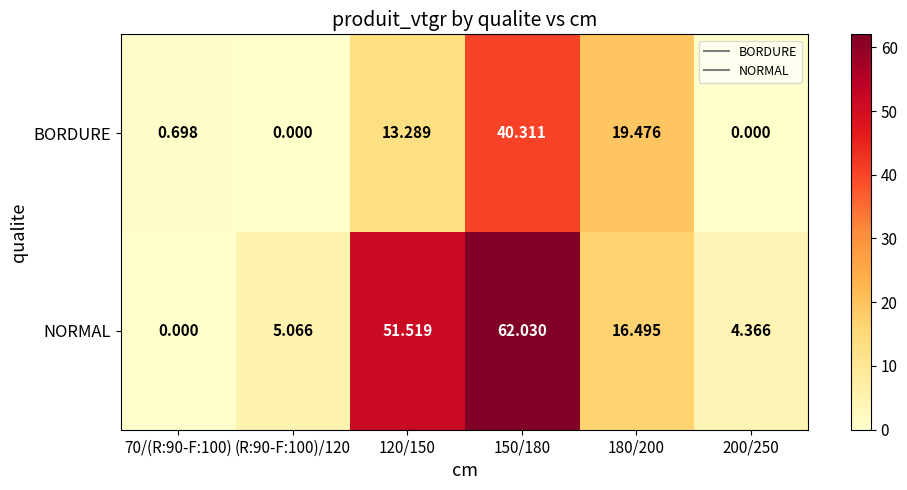

Rank the series by their average value, from lowest to highest.

BORDURE, NORMAL